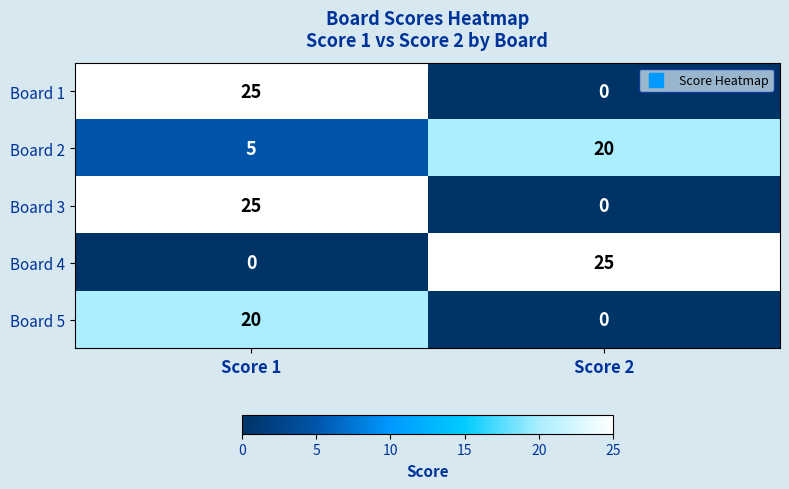

The value of Board 1 at Score 2 is -17. True or false?

False